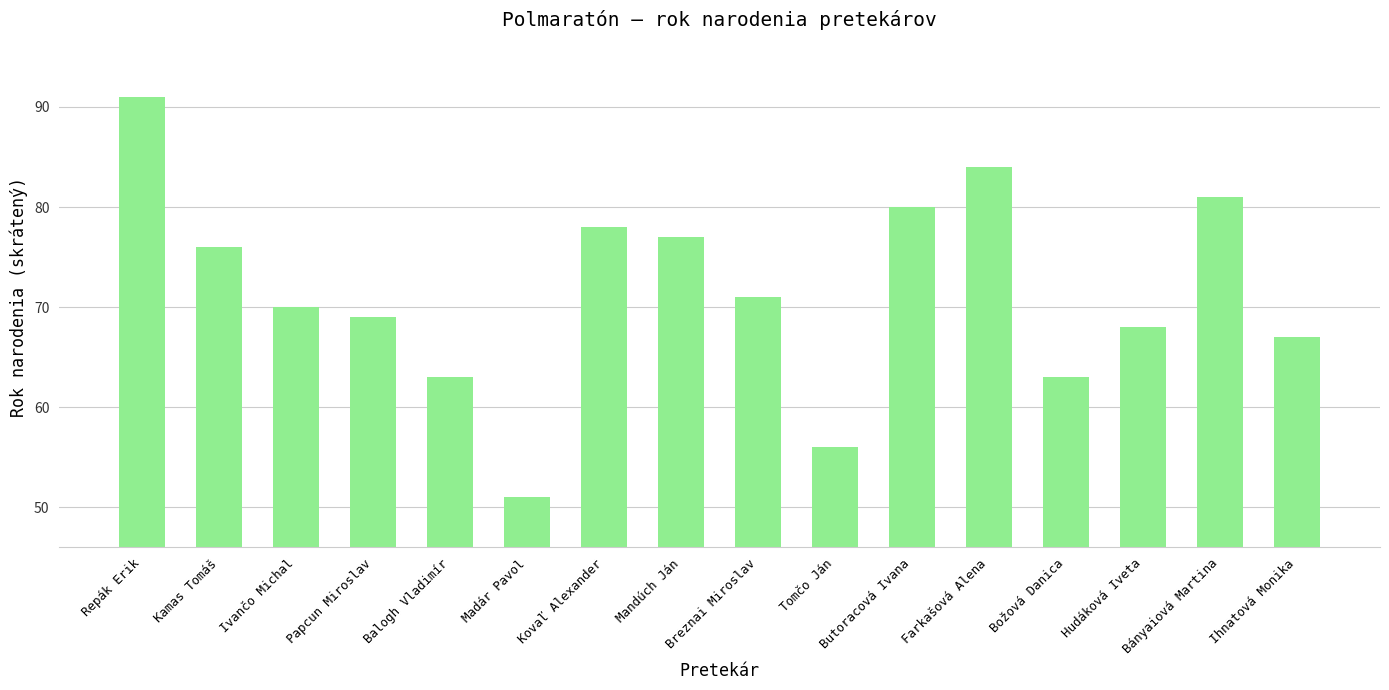

What is the value of the 16th bar from the left?

67